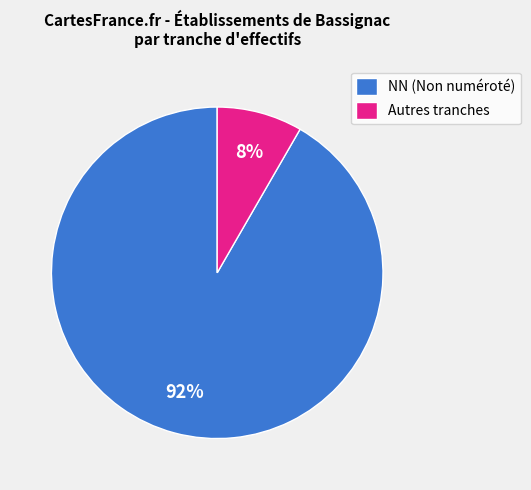

Between NN (Non numéroté) and Autres tranches, which is larger?

NN (Non numéroté)